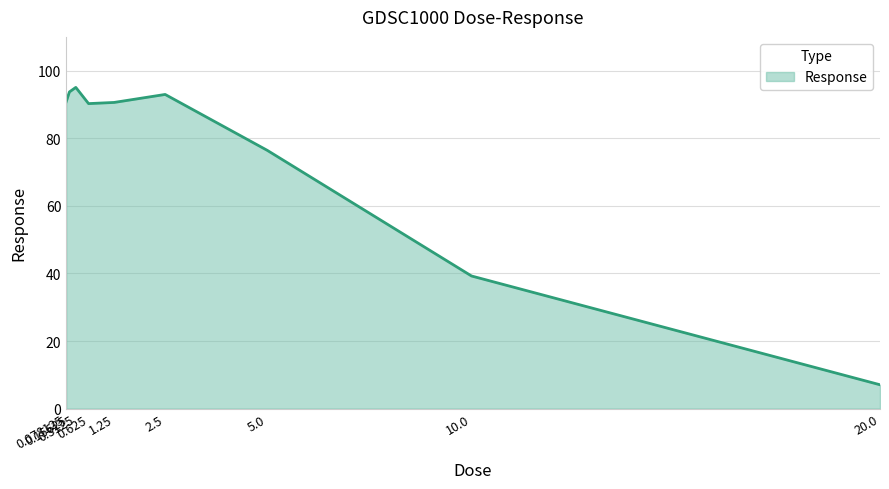

What is the maximum value shown in the chart?

95.1